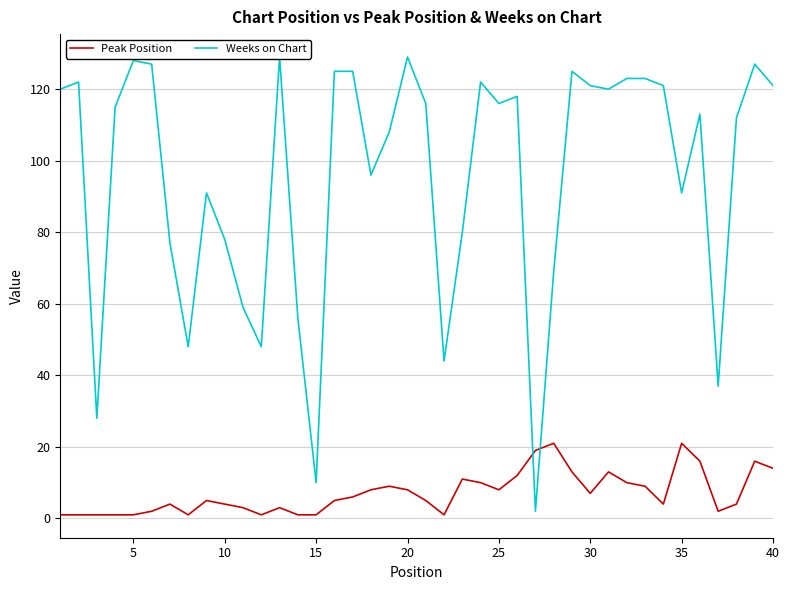

Which series has the largest total across all categories?

Weeks on Chart